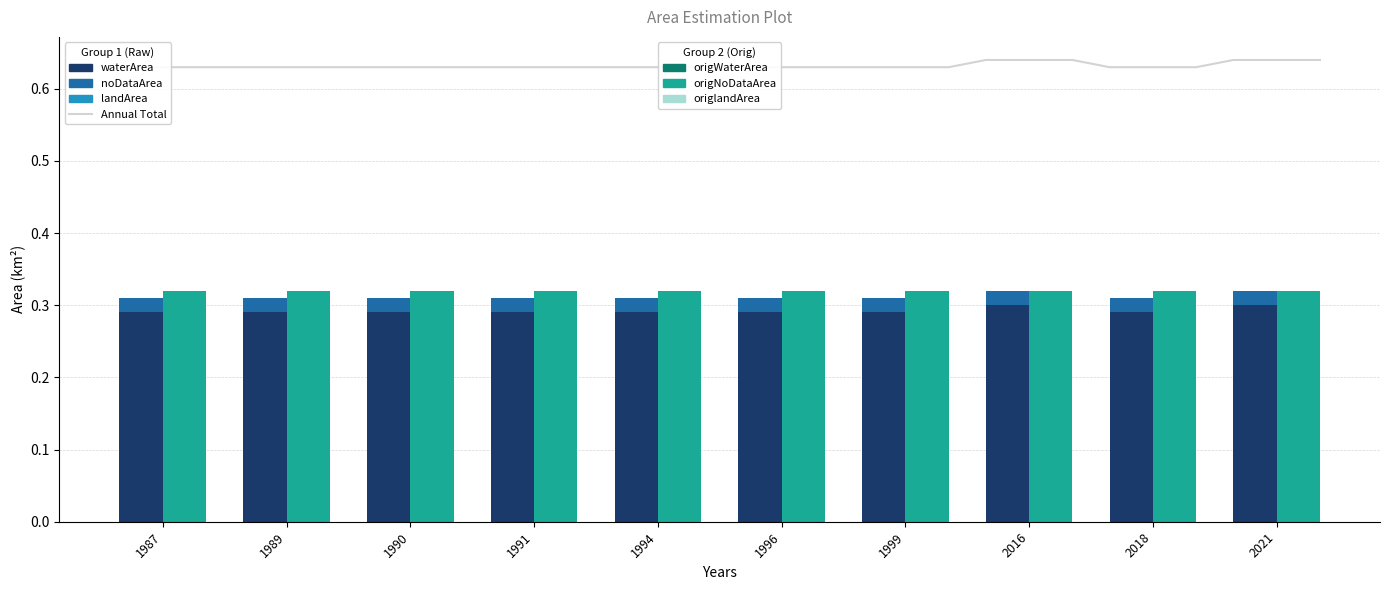

How many bars are there in total?

60